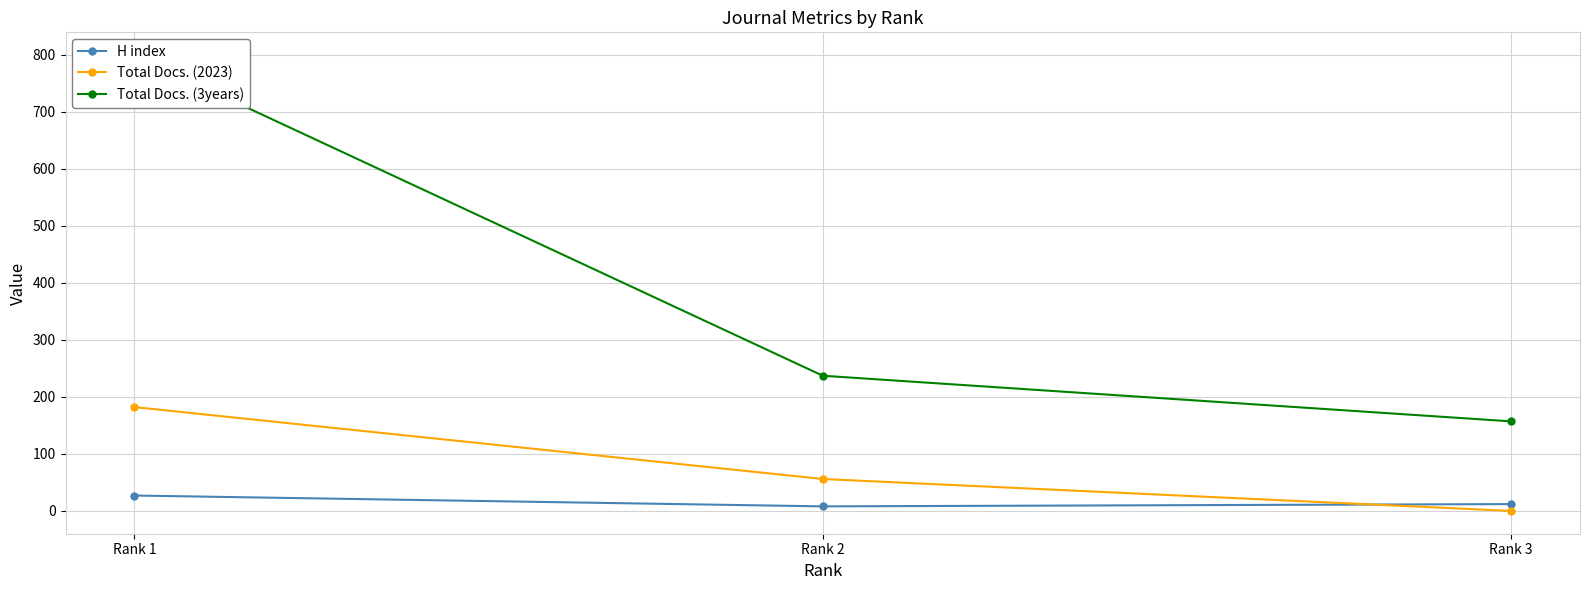

The Total Docs. (2023) series shows 86 at Rank 2. True or false?

False